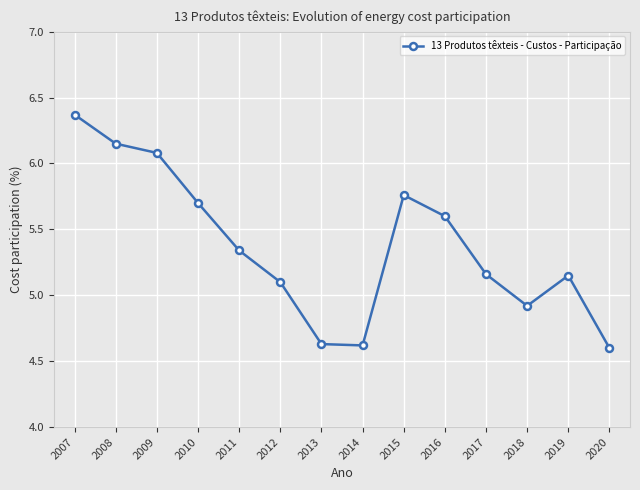

What is the value of the 10th point from the left?

5.6